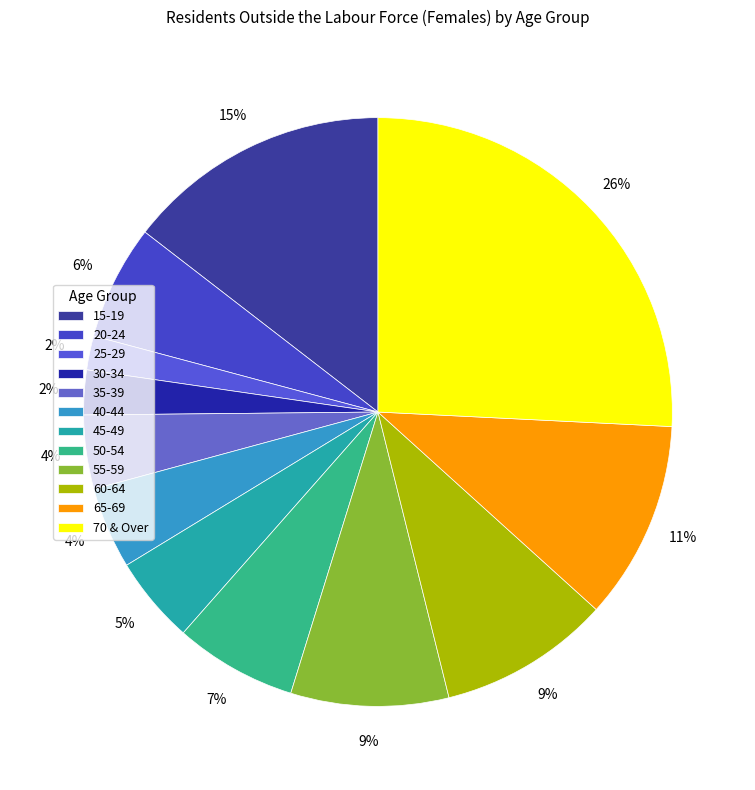

Rank the categories by value from lowest to highest.

25-29, 30-34, 35-39, 40-44, 45-49, 20-24, 50-54, 55-59, 60-64, 65-69, 15-19, 70 & Over